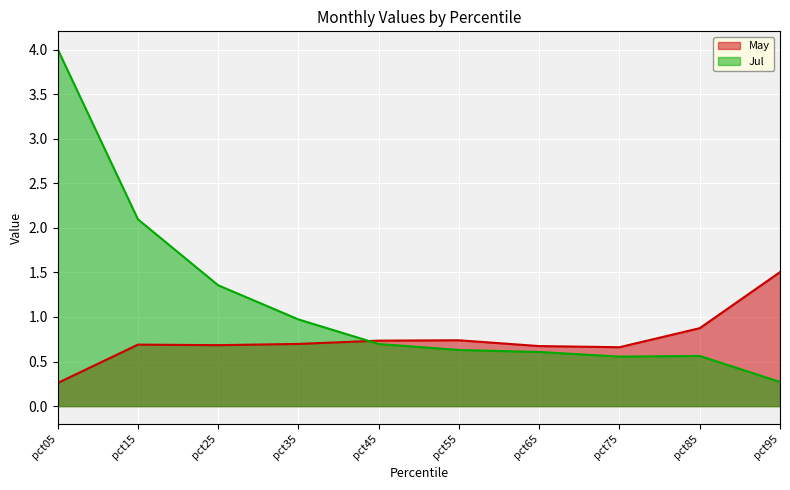

List the series in order of their overall mean, highest first.

Jul, May